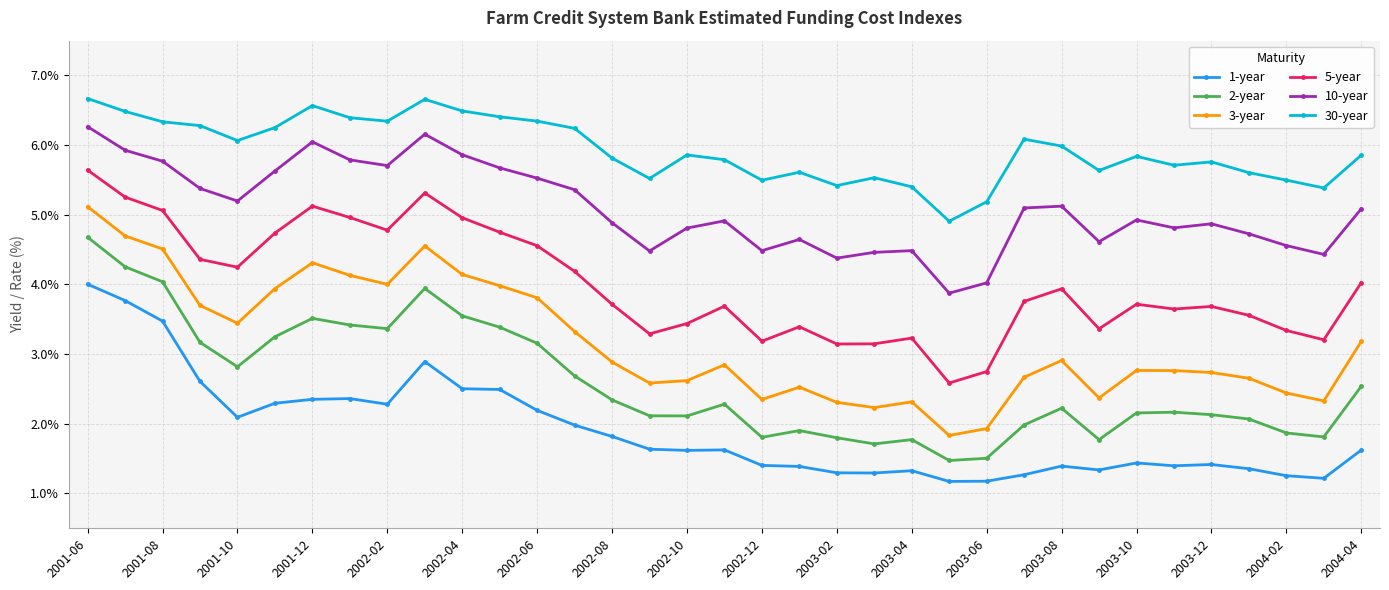

What is the sum of all 10-year values?

178.0